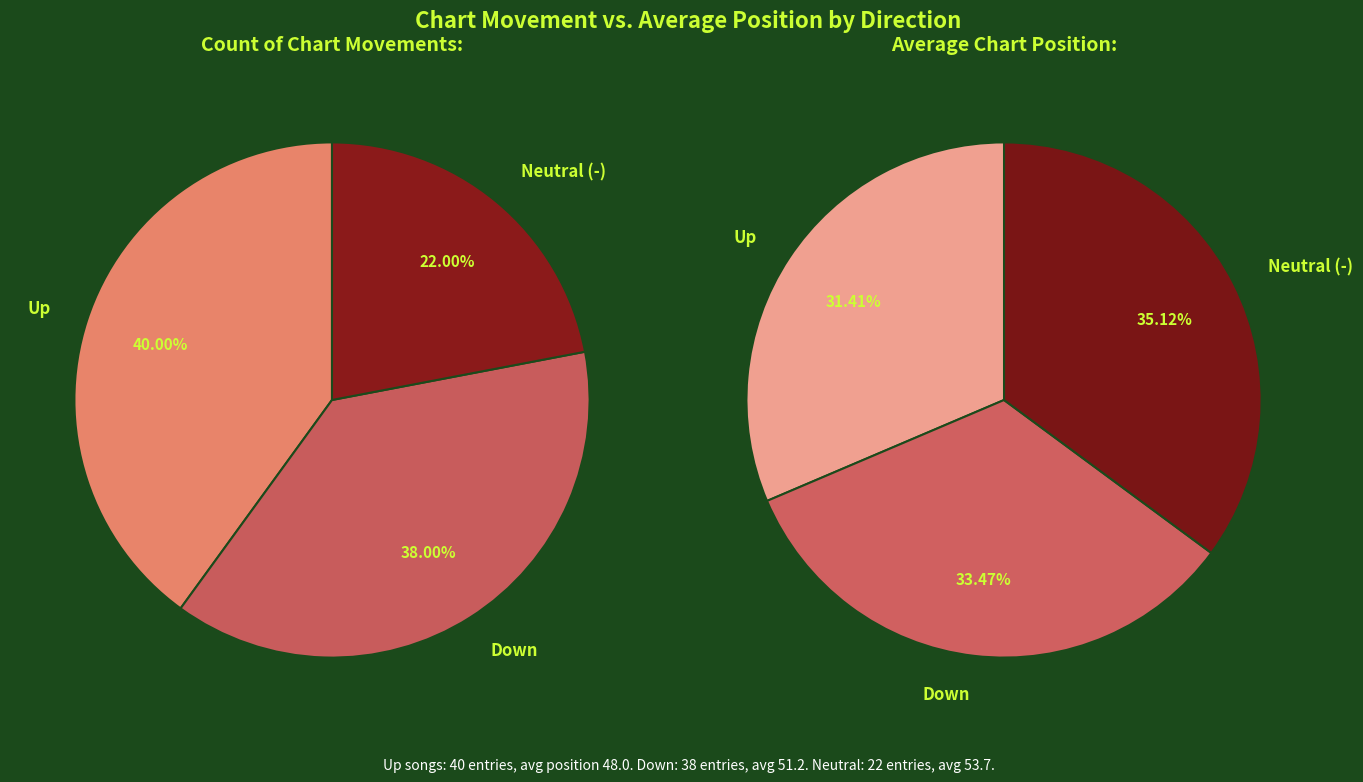

Is it true that - is 8% of the pie?

False